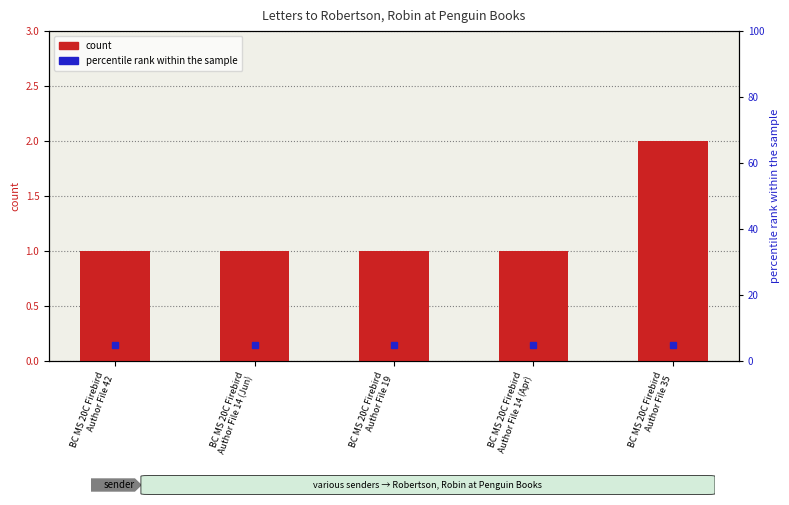

Count the number of values greater than 1.

1